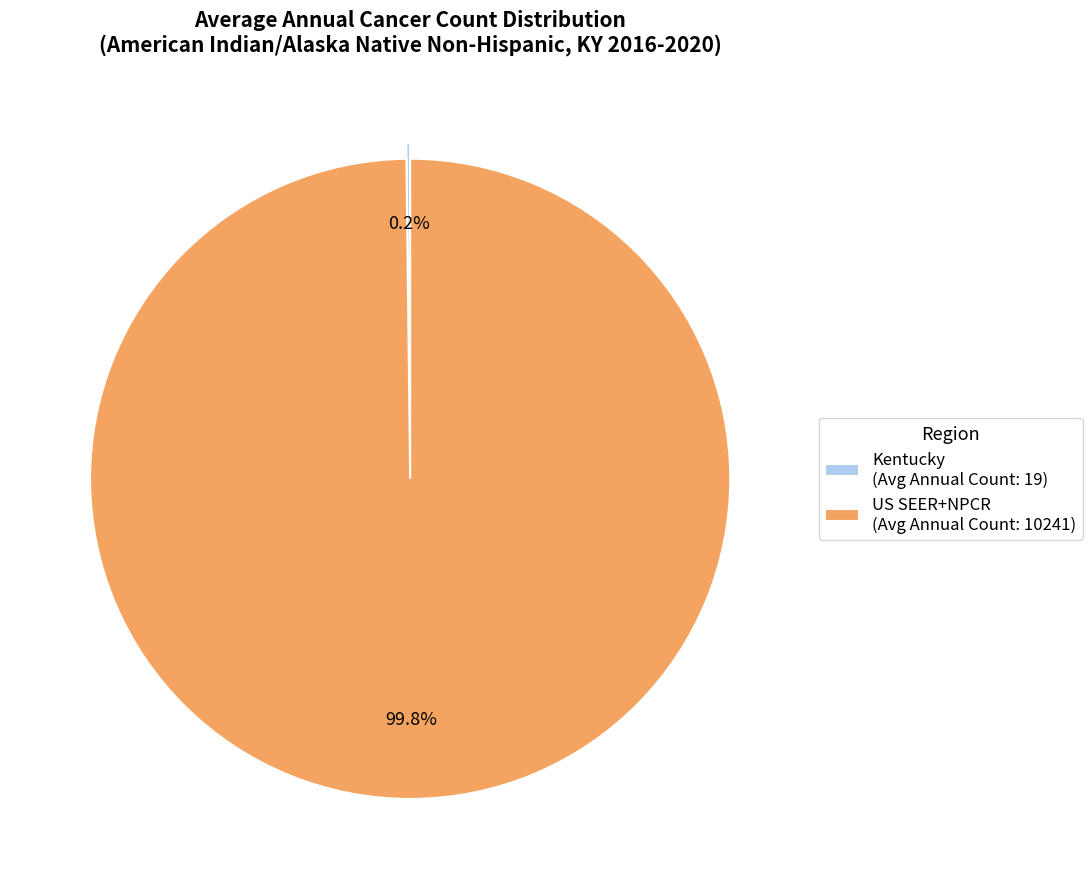

Is there any slice that represents more than half of the pie?

Yes